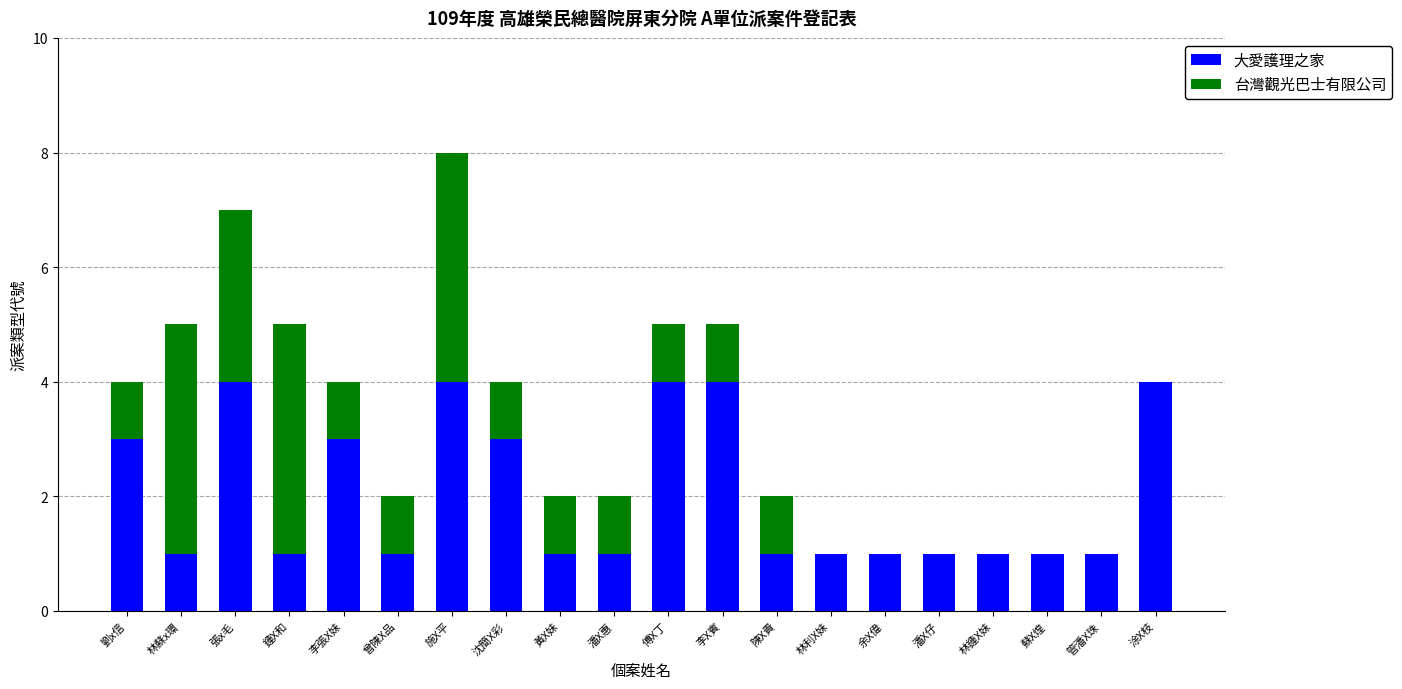

The value of 大愛護理之家 at 潘X仔 is 2. True or false?

False